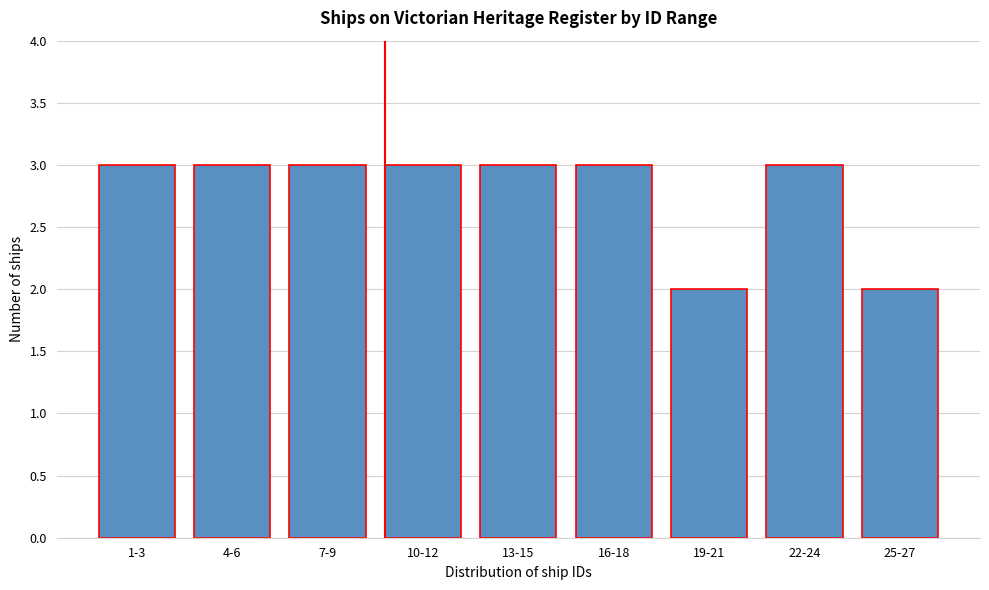

Reading left to right, extract all data points from this chart.

3	3	3	3	3	3	2	3	2